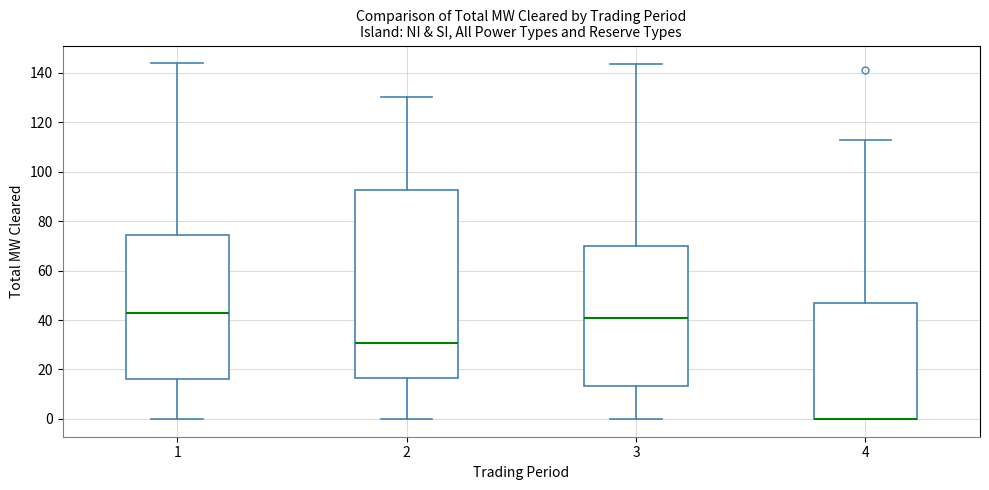

Reading left to right, read every box against the y-axis: the position of its median line, the range the box covers, and the ends of its whiskers. The values are not printed on the chart, so give them approximately, as read against the axis.

1: median 42, box 16 to 74, whiskers 0 to 144
2: median 30, box 16 to 92, whiskers 0 to 130
3: median 40, box 14 to 70, whiskers 0 to 144
4: median 0 (drawn on the box's lower edge), box 0 to 46, whiskers 0 to 112